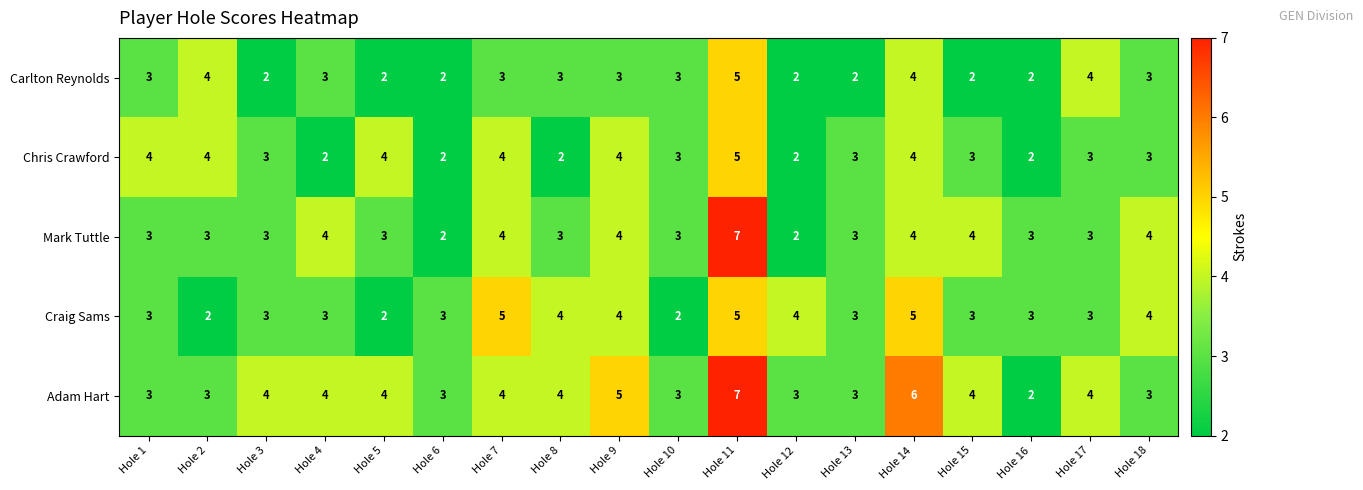

Count the Adam Hart values in the range 3 to 4.

14